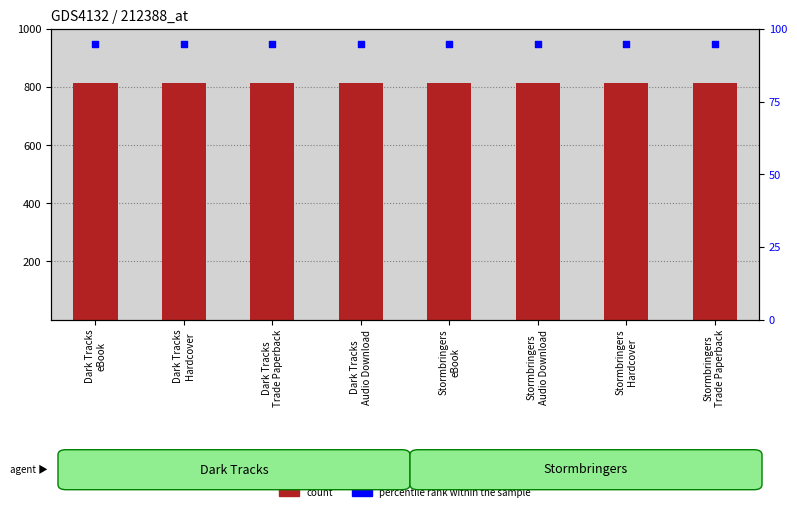

Which series contains the lowest Y value?

percentile rank within the sample